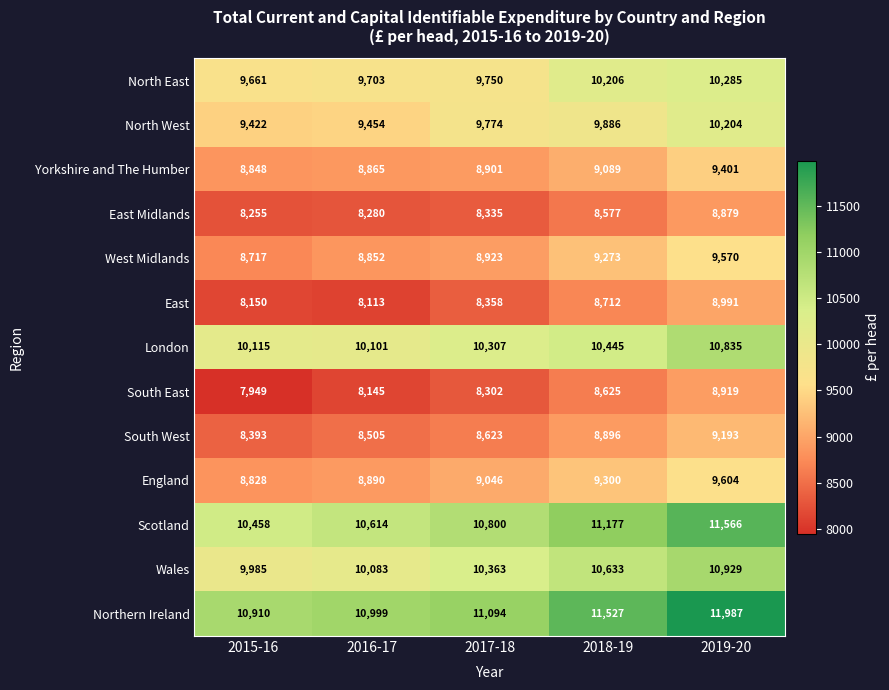

What is the smallest value displayed?

7949